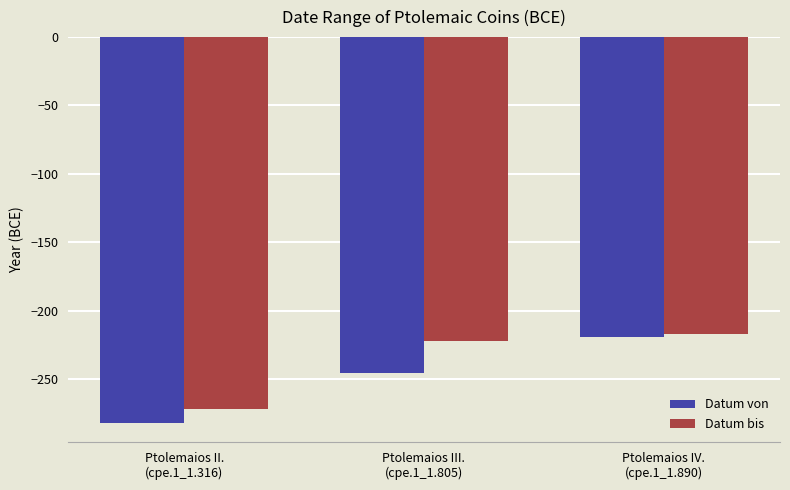

What are all the series names shown in the legend?

Datum von, Datum bis